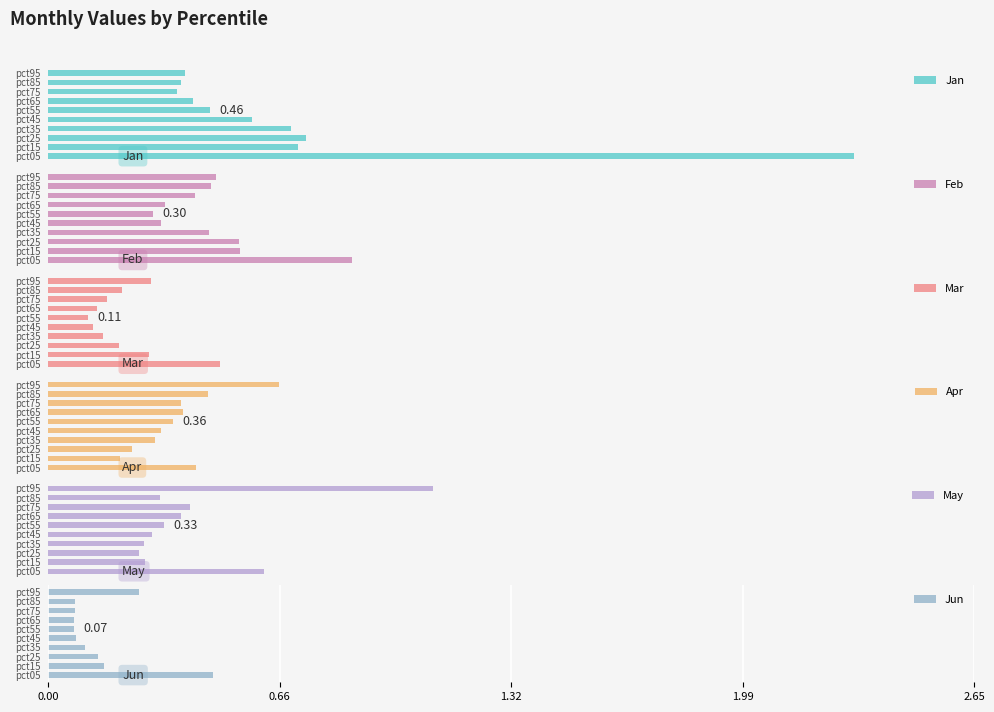

What is the value of the May bar at the 8th from the left?

0.4